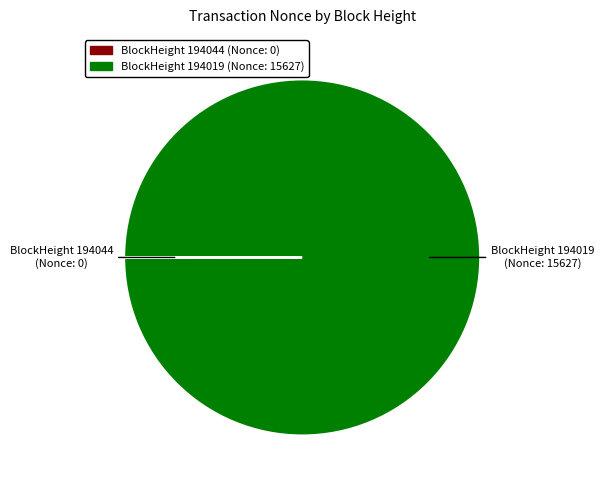

True or false: BlockHeight 194019 accounts for 100% of the total.

True